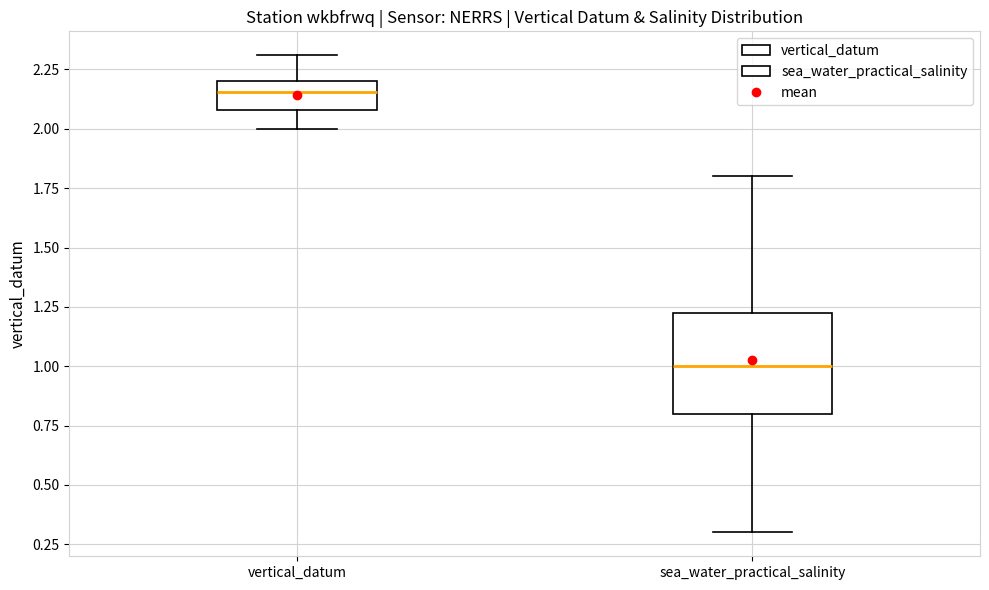

Which box is the tallest, from its lower edge to its upper edge?

sea_water_practical_salinity